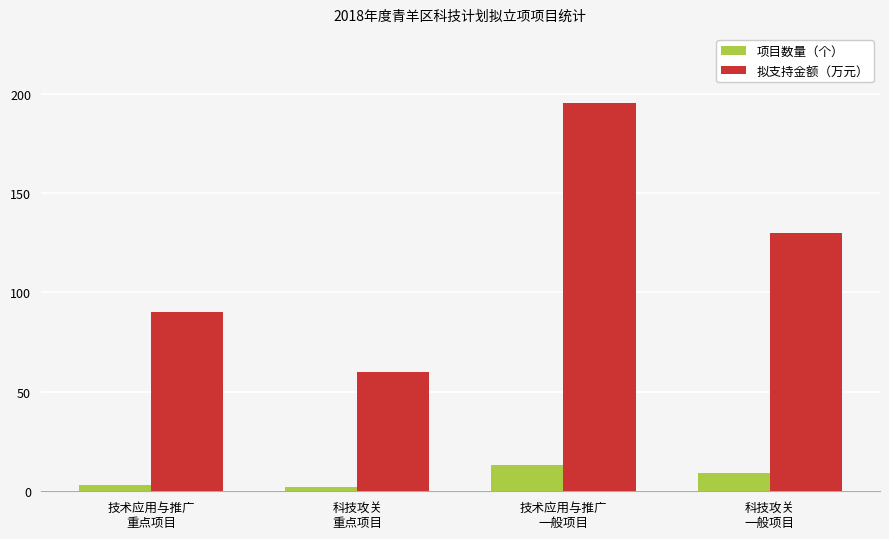

Which series has the largest total across all categories?

拟支持金额（万元）